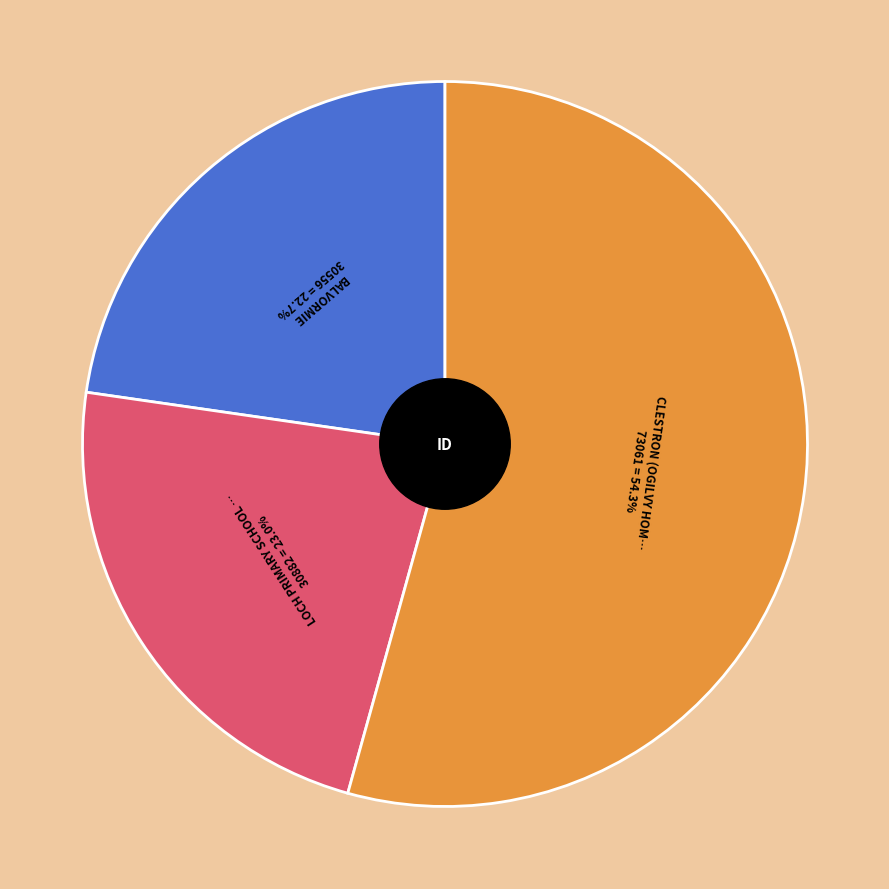

To the nearest percent, what percentage of the pie is CLESTRON (OGILVY HOMESTEAD SITE & TREES)?

54%